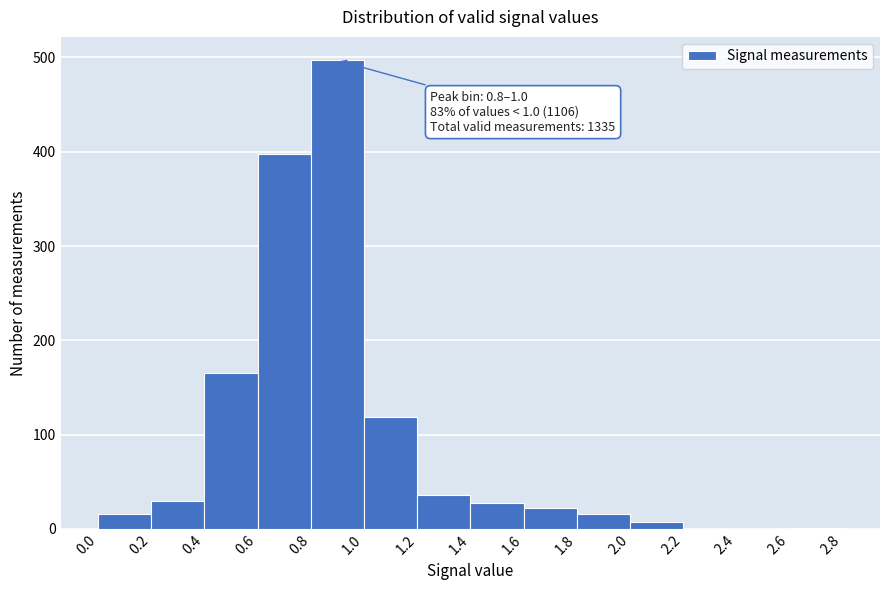

Over which range of the x-axis is the bar tallest?

0.8 to 1.0